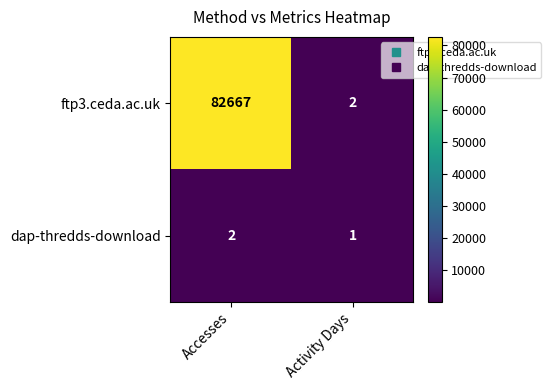

What is the difference between the ftp3.ceda.ac.uk values at Activity Days and Accesses?

82665